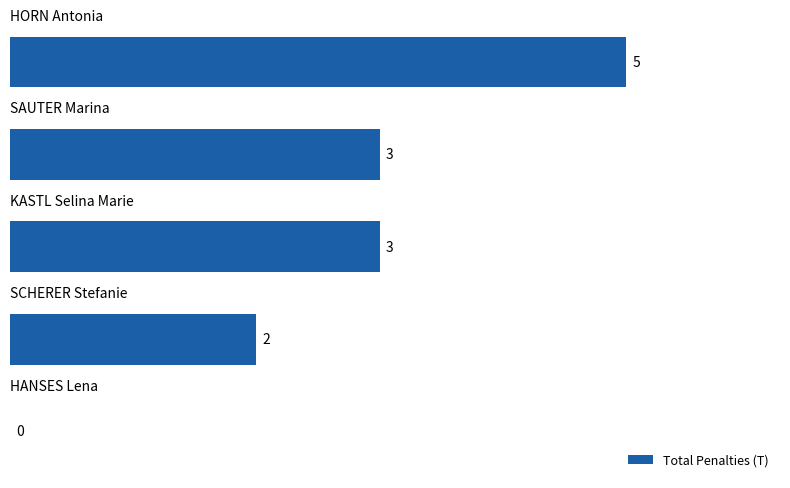

How many values are between 2 and 3?

3